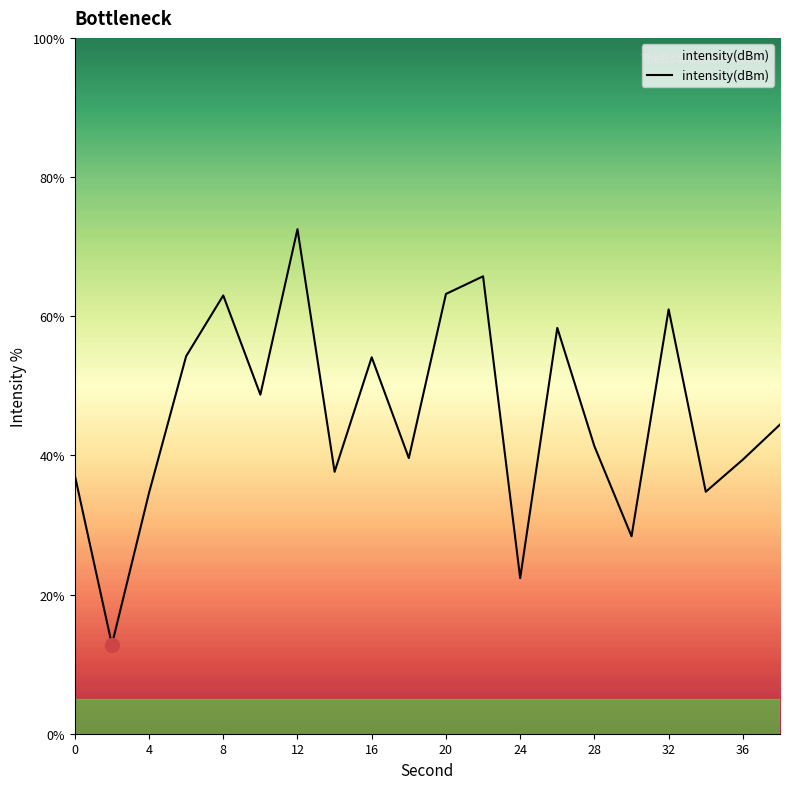

How many interior local peaks (higher than both neighbors) does the data have?

6